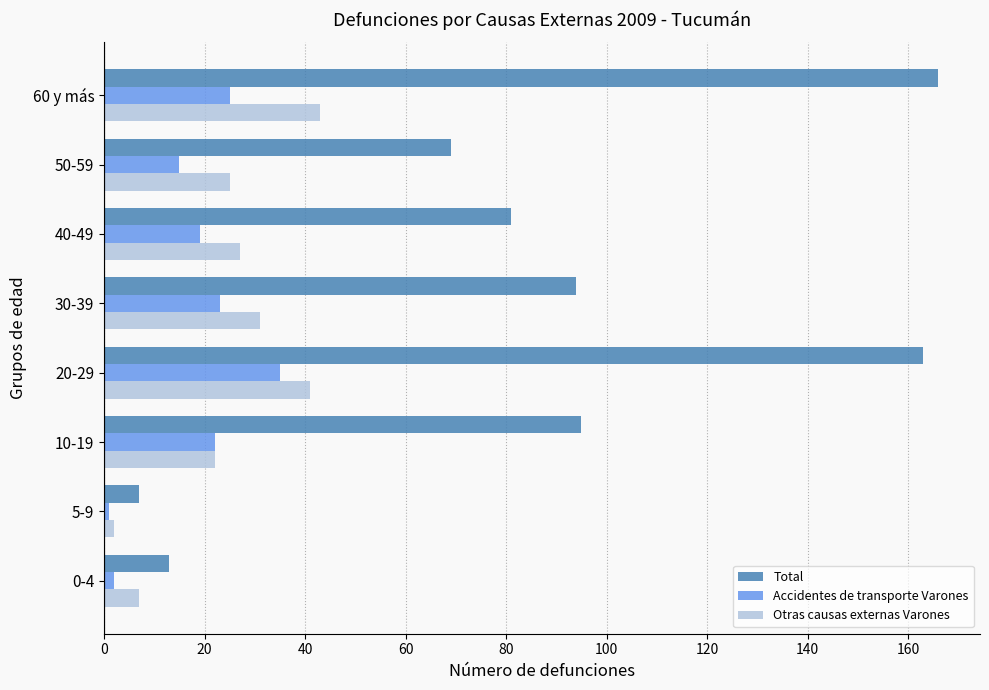

What is the difference between the second highest and minimum values in the Accidentes de transporte Varones series?

24